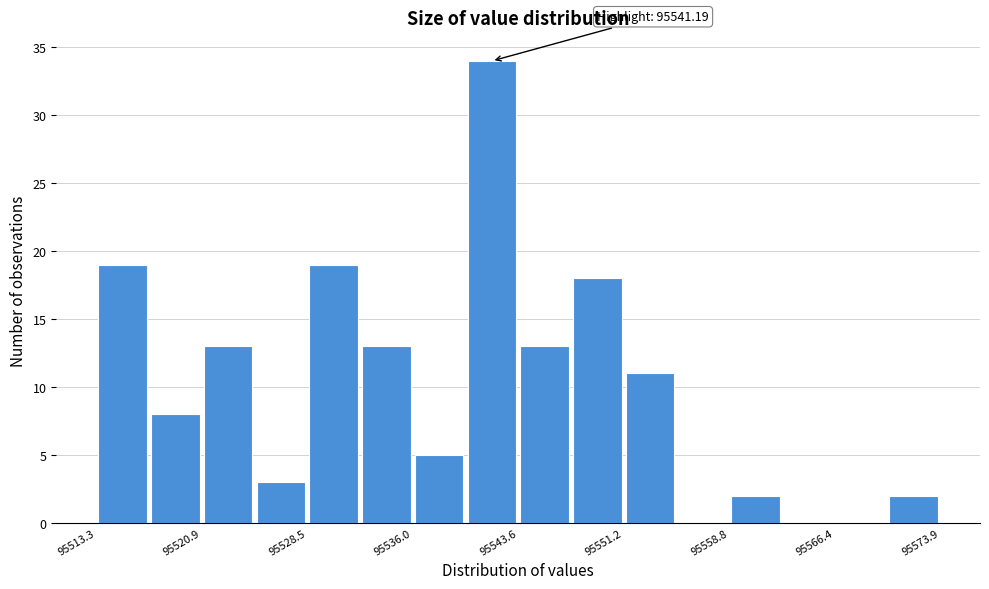

Read against the x-axis, roughly where is the centre of the tallest bar?

95542